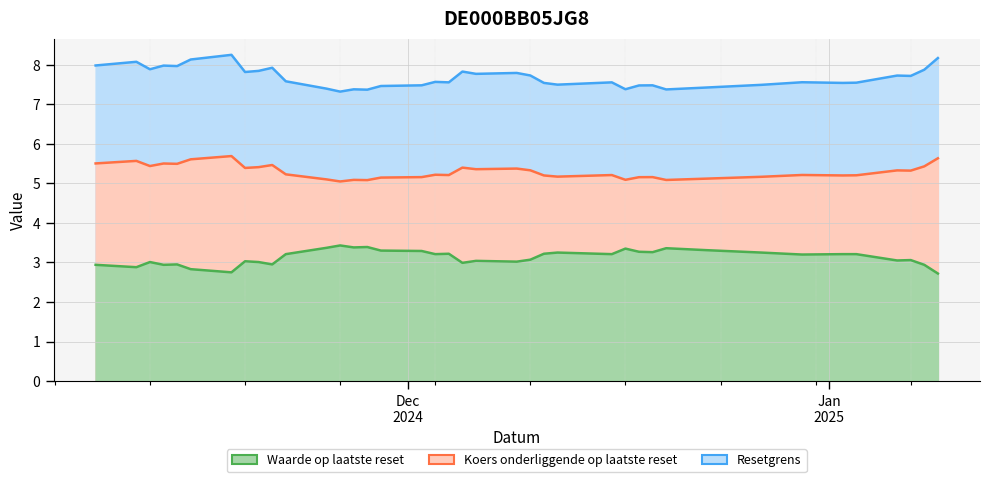

Reading left to right, transcribe all the data shown in this chart.

Resetgrens: 8.0	8.1	7.9	8.0	8.0	8.1	8.2	7.8	7.8	7.9	7.6	7.4	7.3	7.4	7.4	7.5	7.5	7.6	7.6	7.8	7.8	7.8	7.7	7.5	7.5	7.6	7.4	7.5	7.5	7.4	7.4	7.5	7.6	7.5	7.5	7.7	7.7	7.9	8.2
Koers onderliggende op laatste reset: 5.5	5.6	5.4	5.5	5.5	5.6	5.7	5.4	5.4	5.5	5.2	5.1	5.0	5.1	5.1	5.1	5.2	5.2	5.2	5.4	5.4	5.4	5.3	5.2	5.2	5.2	5.1	5.2	5.2	5.1	5.1	5.2	5.2	5.2	5.2	5.3	5.3	5.4	5.6
Waarde op laatste reset: 2.9	2.9	3.0	2.9	3.0	2.8	2.8	3.0	3.0	3.0	3.2	3.4	3.4	3.4	3.4	3.3	3.3	3.2	3.2	3.0	3.0	3.0	3.1	3.2	3.2	3.2	3.4	3.3	3.3	3.4	3.3	3.2	3.2	3.2	3.2	3.0	3.1	2.9	2.7